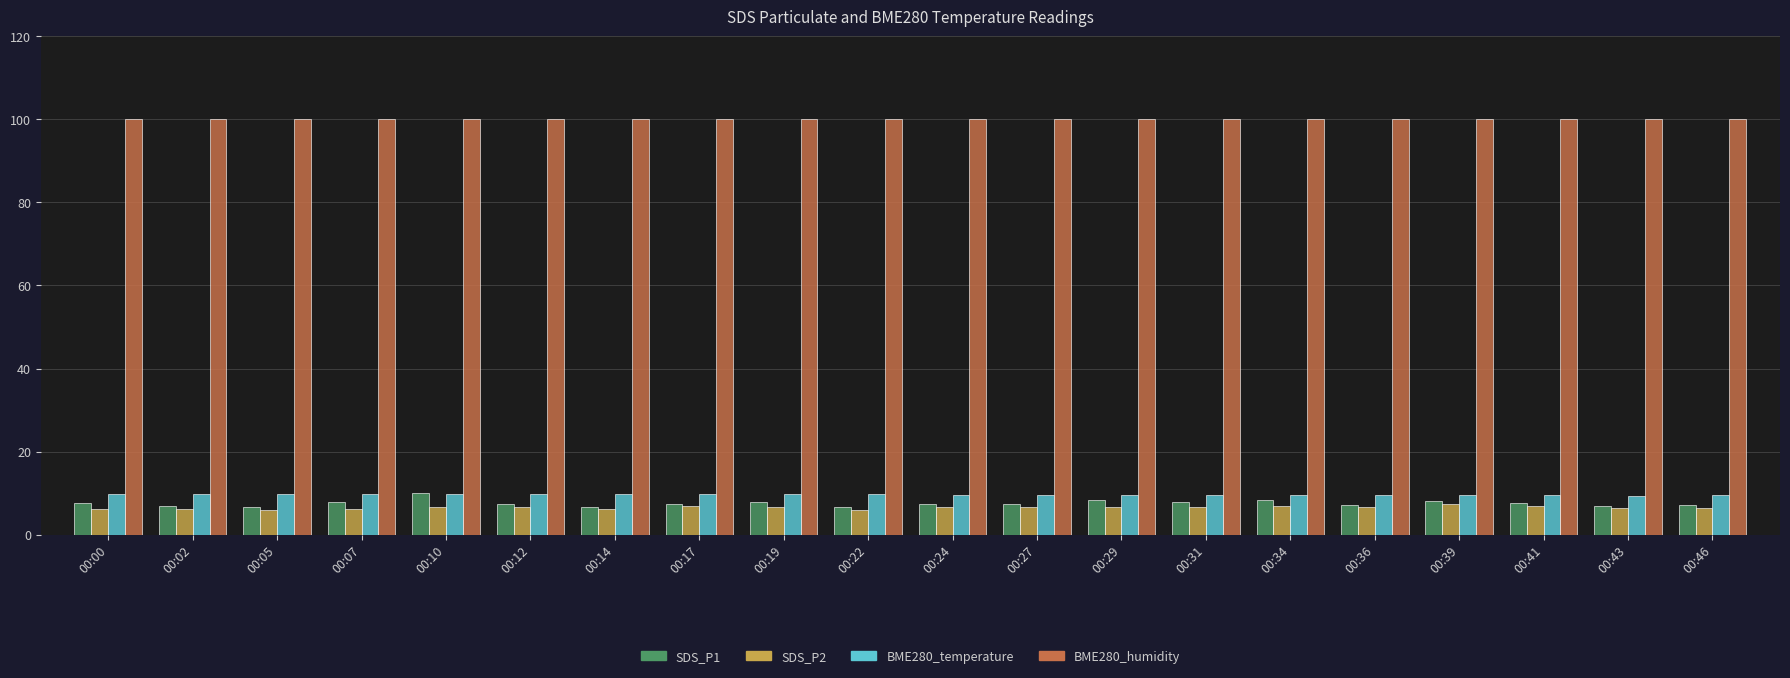

What is the value of the BME280_temperature bar at the 20th from the left?

9.6